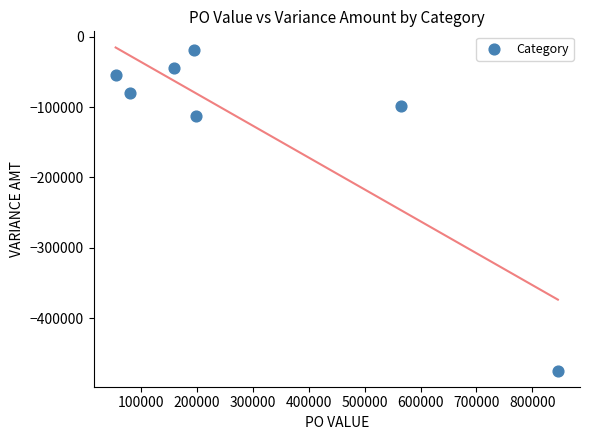

What Y value in the scatter plot is closest to -246897?

-112450.0